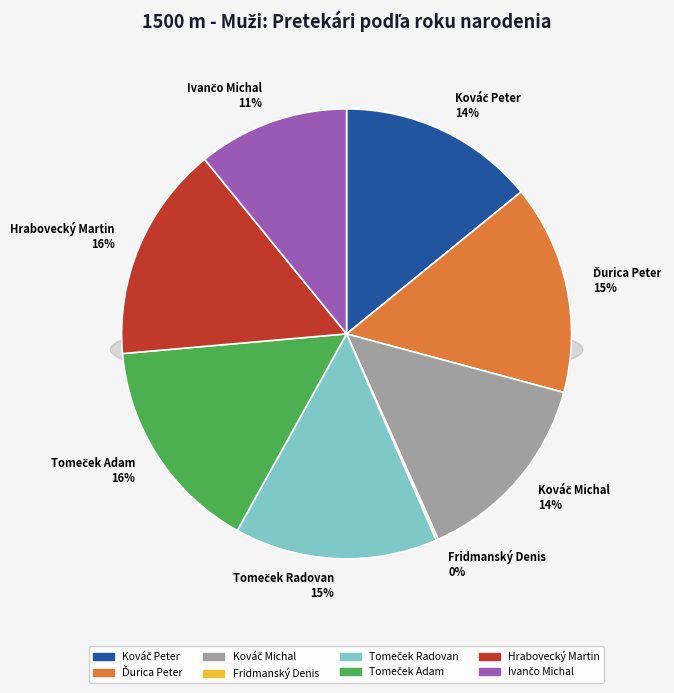

Does Tomeček Adam account for over 50% of the chart?

No